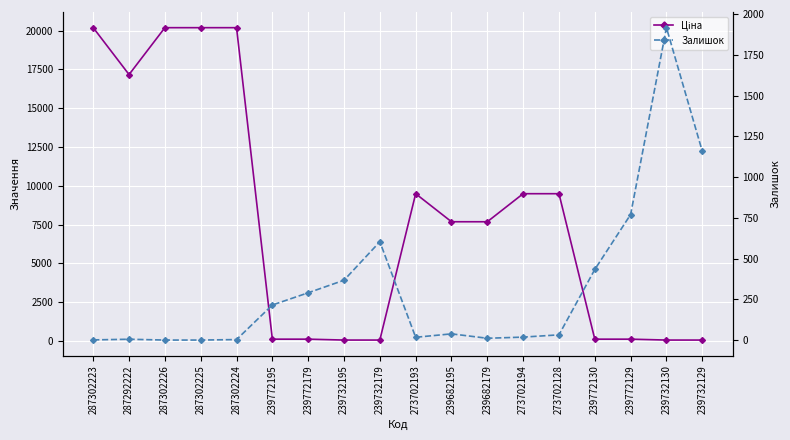

At which label does Залишок reach its minimum?

287302226